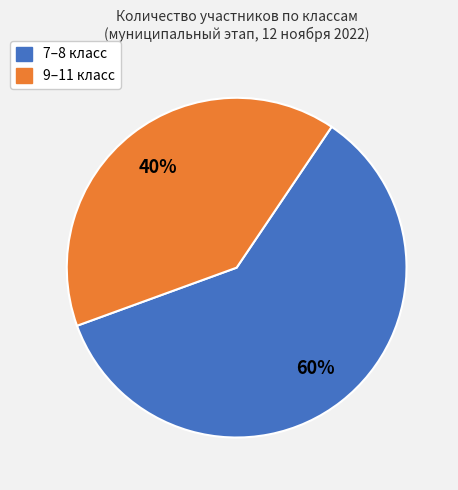

Count the number of slices in the pie.

2